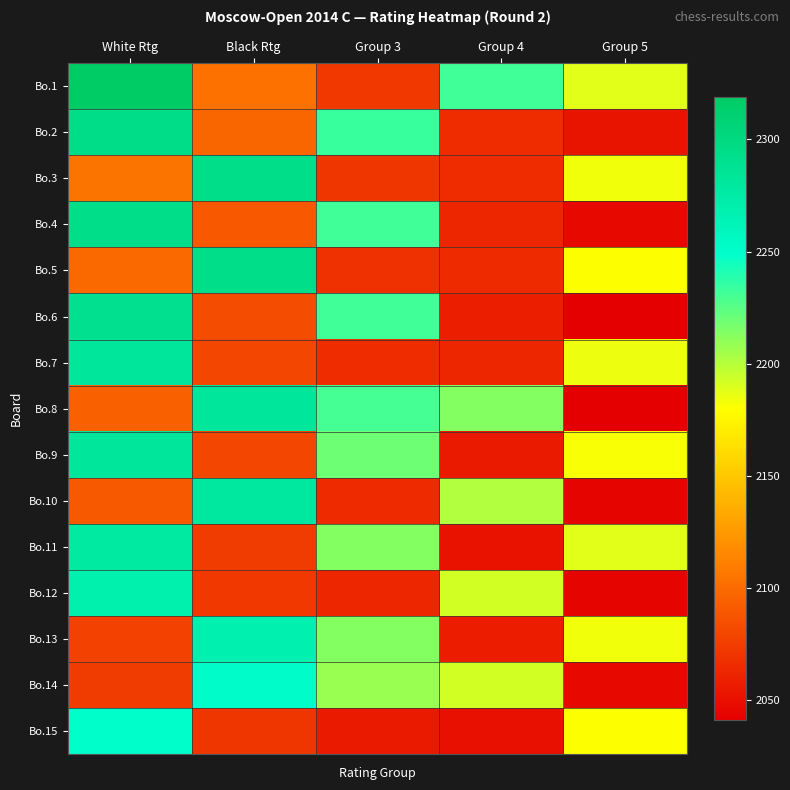

What is the maximum value shown in the chart?

2319